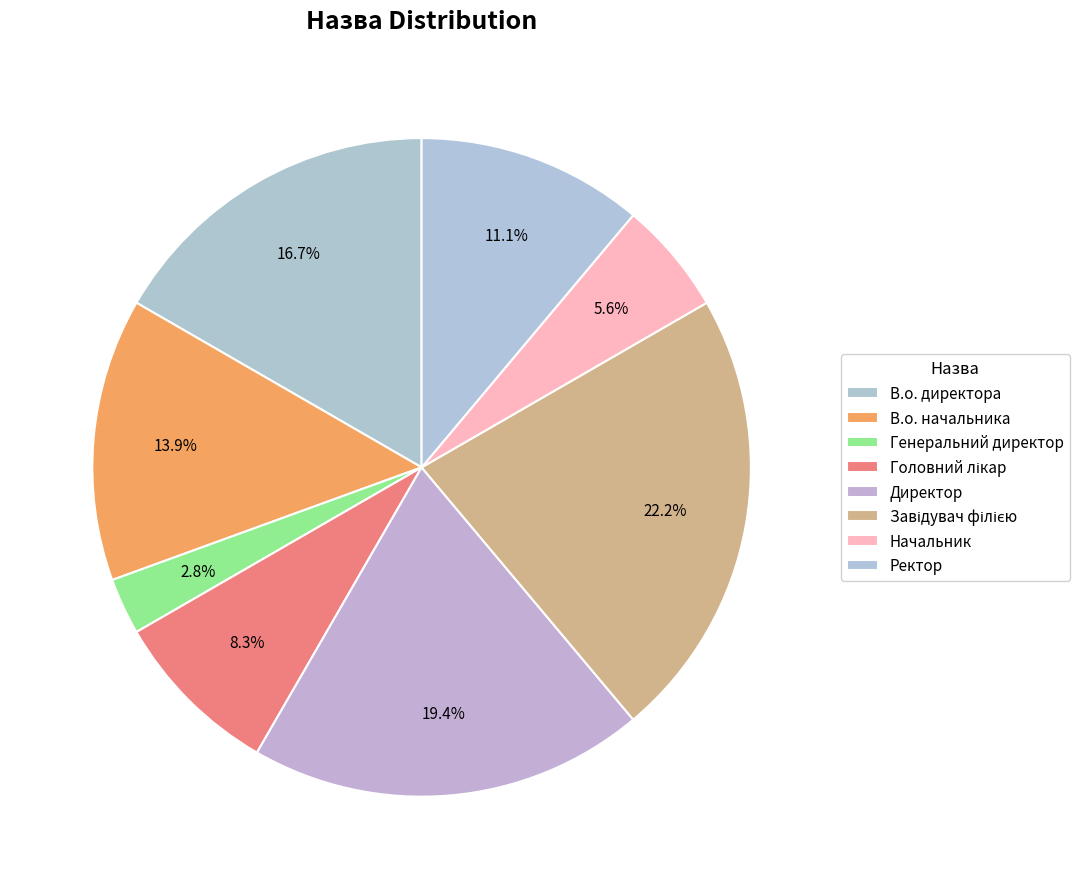

To the nearest percent, what percentage of the pie is Начальник?

6%